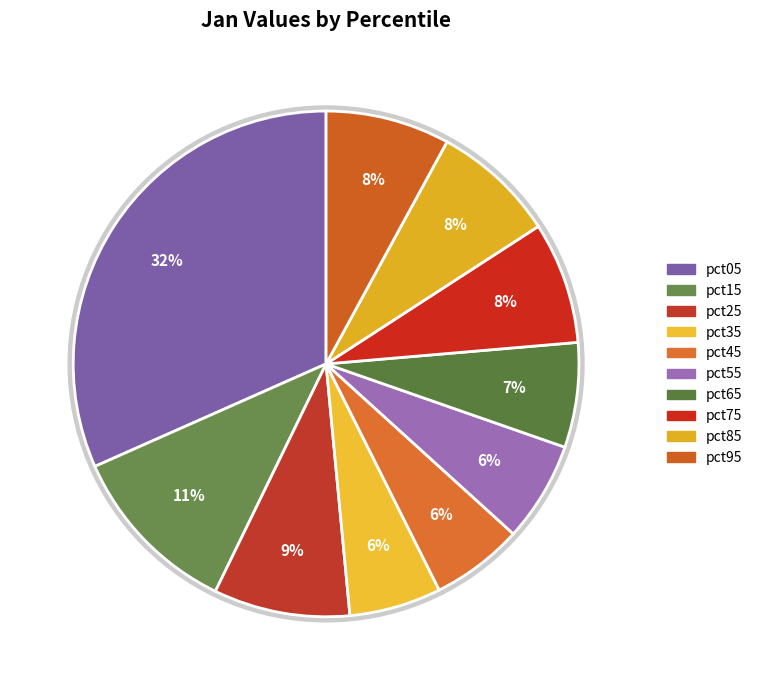

What is the smallest slice in the pie chart?

pct35